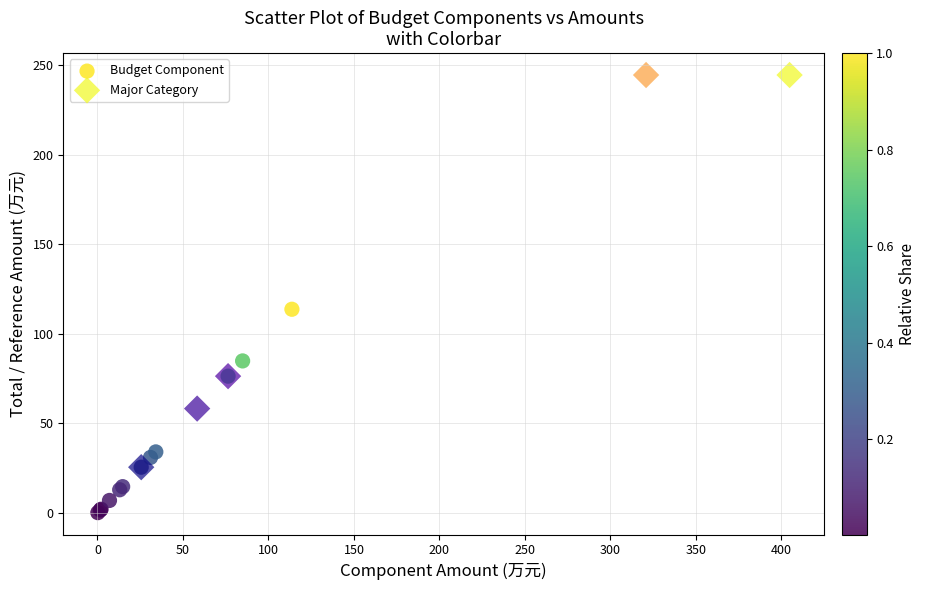

Which series contains the highest Y value?

Major Category